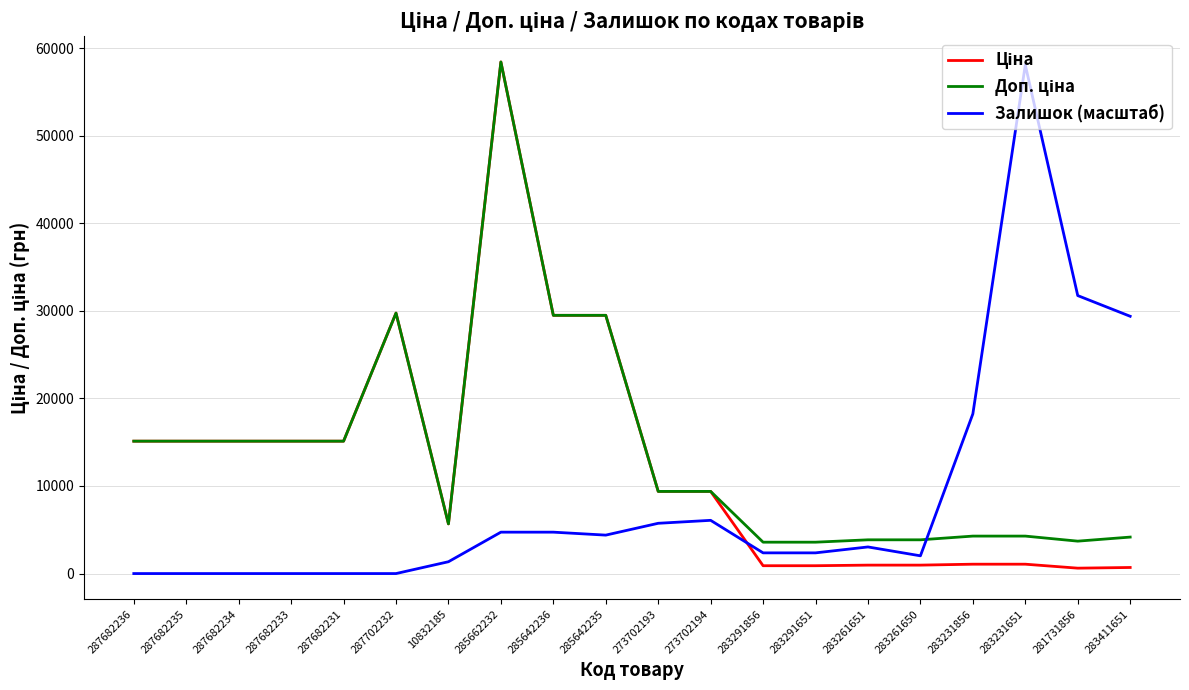

What is the total value across all series at 273702194?

24847.0